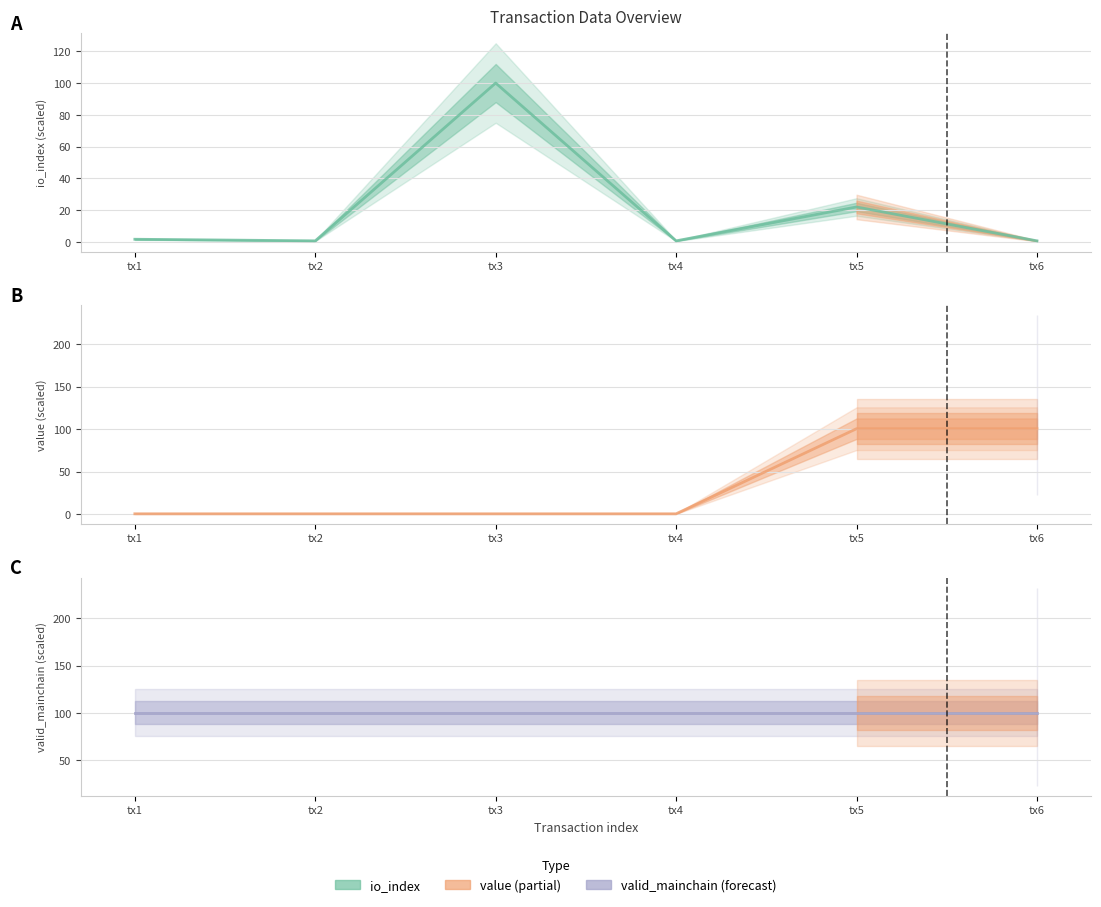

Rank the series by their maximum value, from lowest to highest.

io_index (scaled), valid_mainchain (scaled), value (scaled)